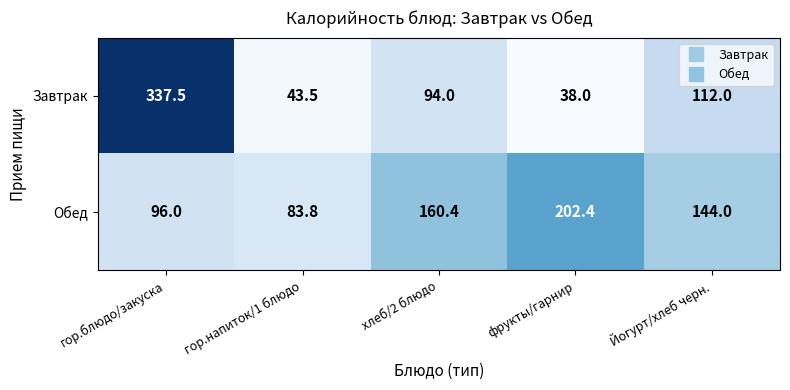

What is the total value across all series at гор.блюдо/закуска?

433.5